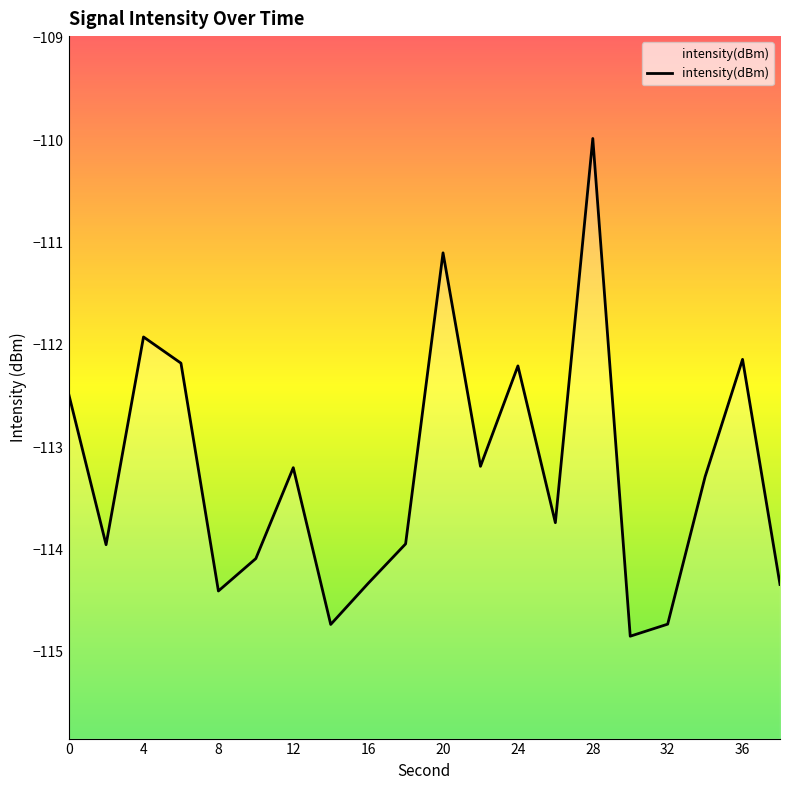

What is the sum of the values at 8 and 32?

-229.1